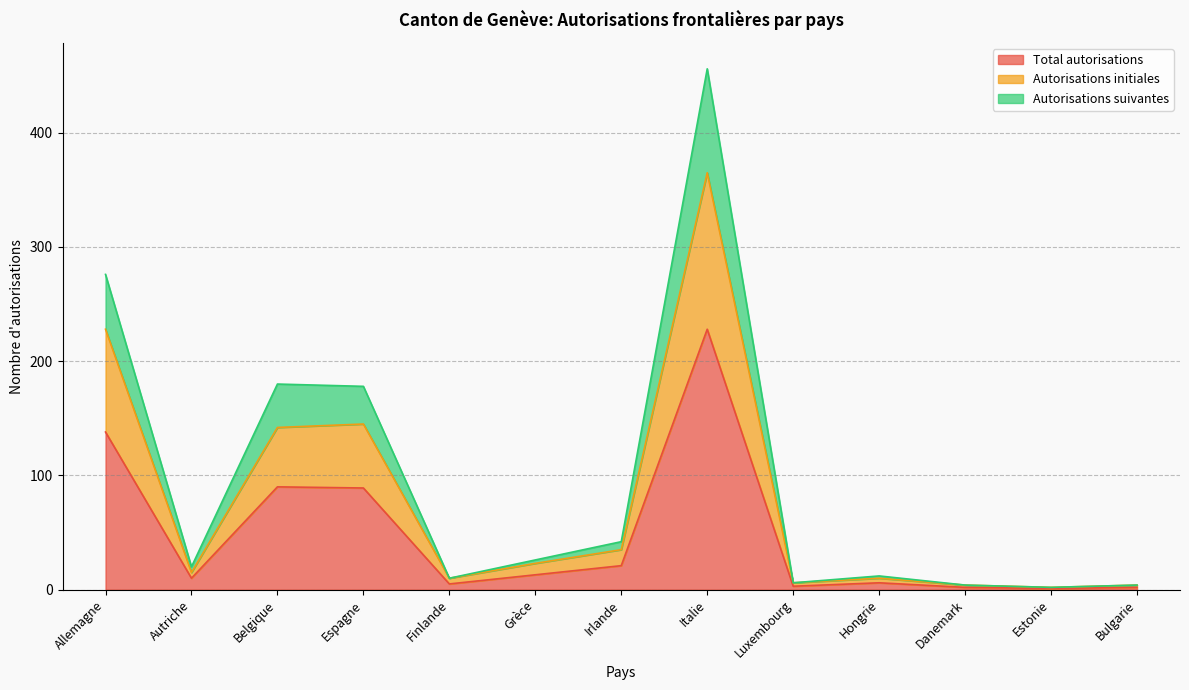

The Autorisations suivantes series shows 7 at Bulgarie. True or false?

False